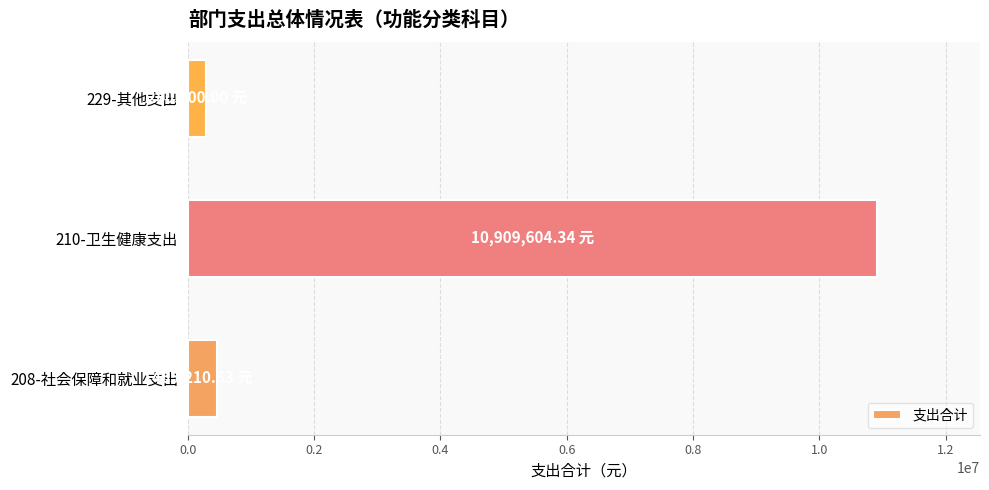

At which category does the chart reach its peak across all series?

210-卫生健康支出